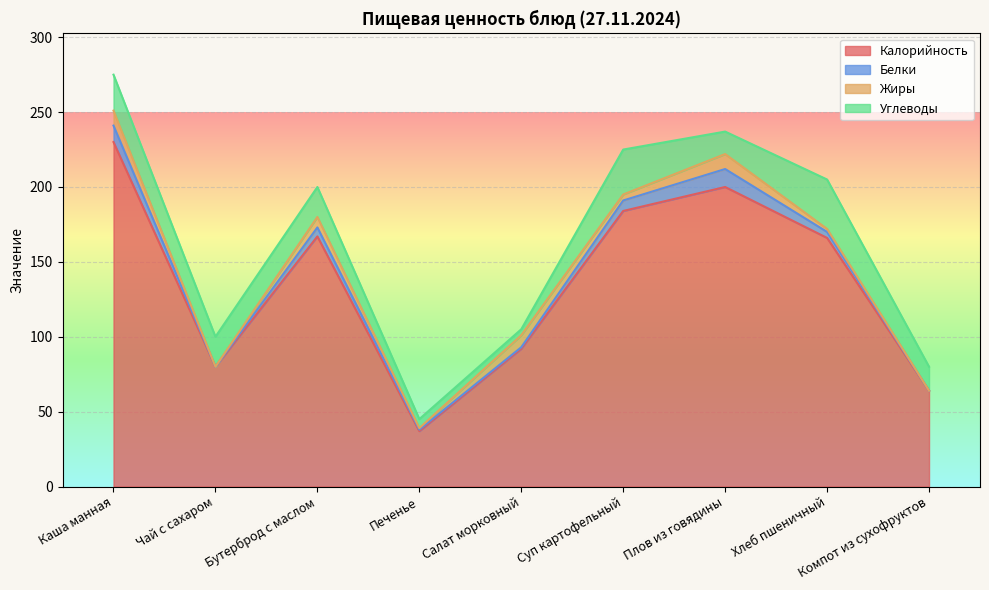

How many lines are shown in the chart?

4